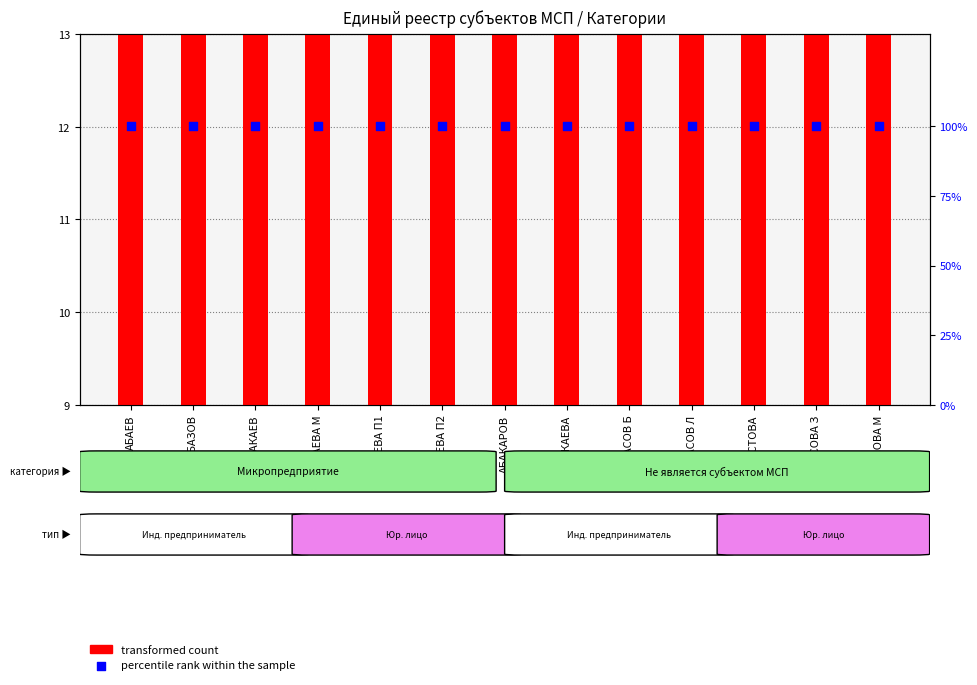

Which series has the largest total across all categories?

percentile rank within the sample